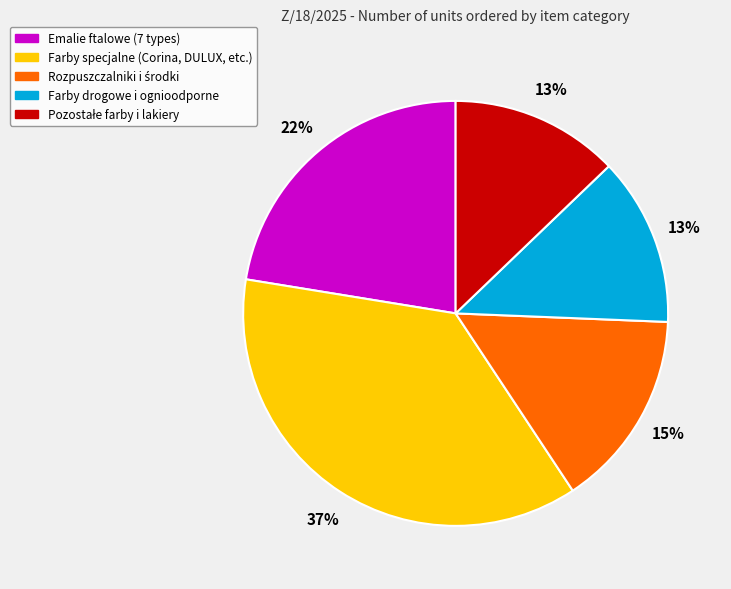

To the nearest percent, what is the average slice percentage?

20%